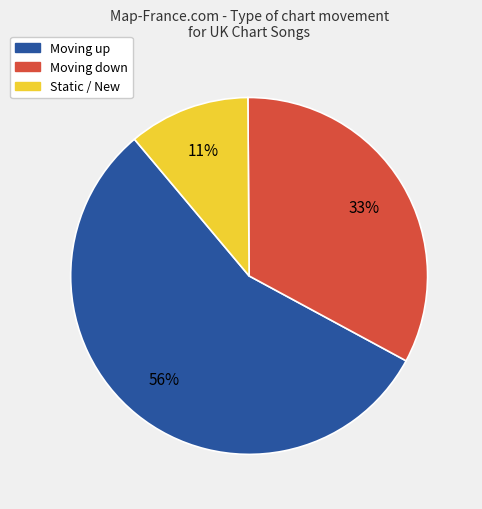

Is there any slice that represents more than half of the pie?

Yes